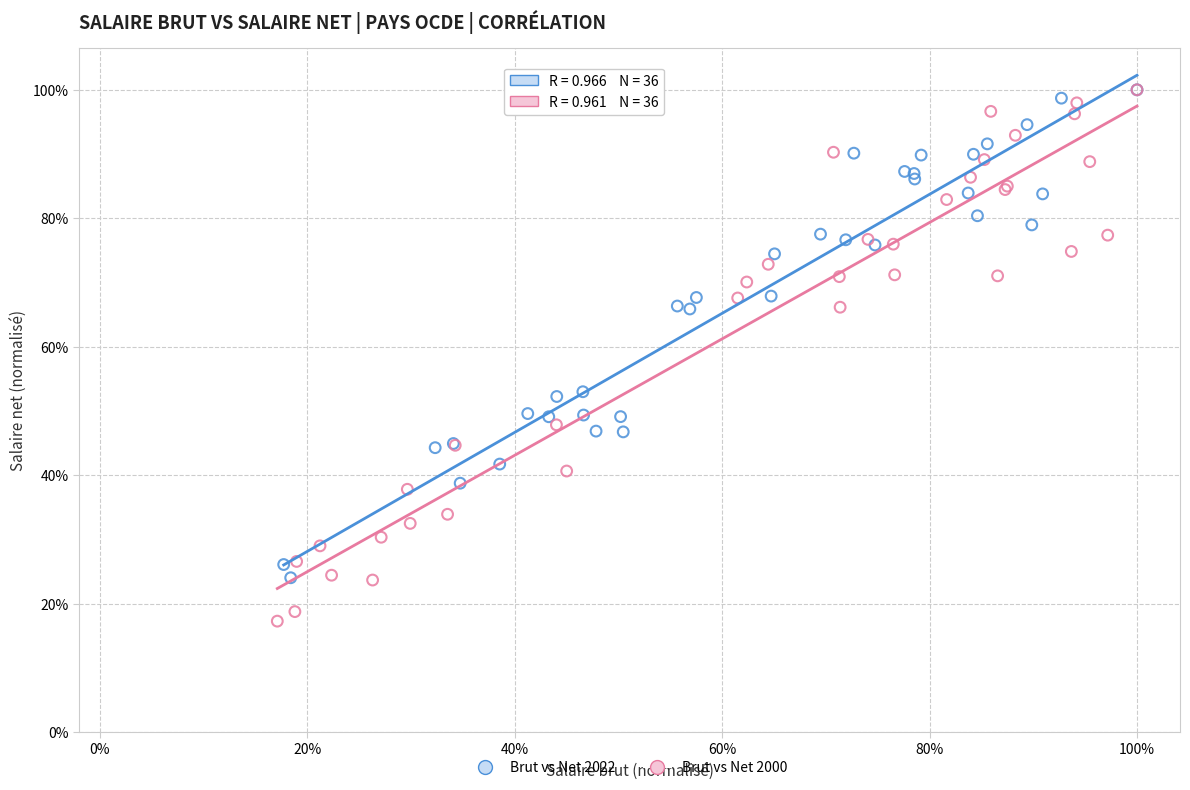

Which series has the widest spread of Y values?

Brut vs Net 2000